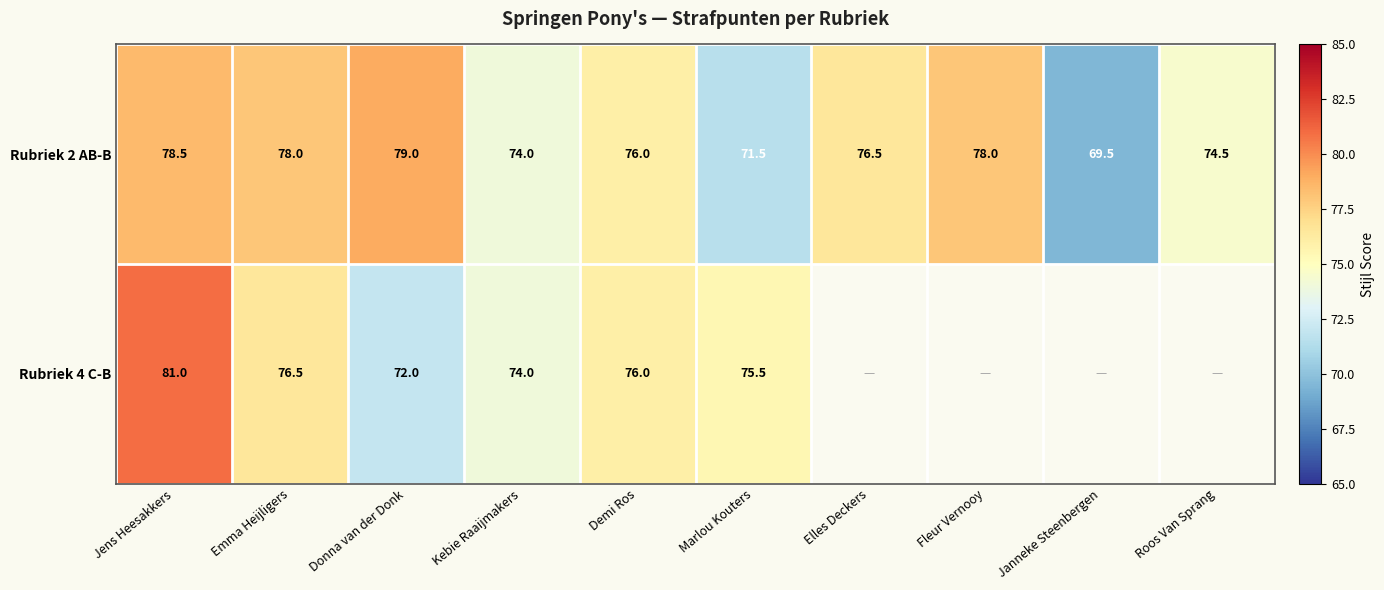

Between Jens Heesakkers and Emma Heijligers, which series saw the biggest shift?

Rubriek 4 C-B